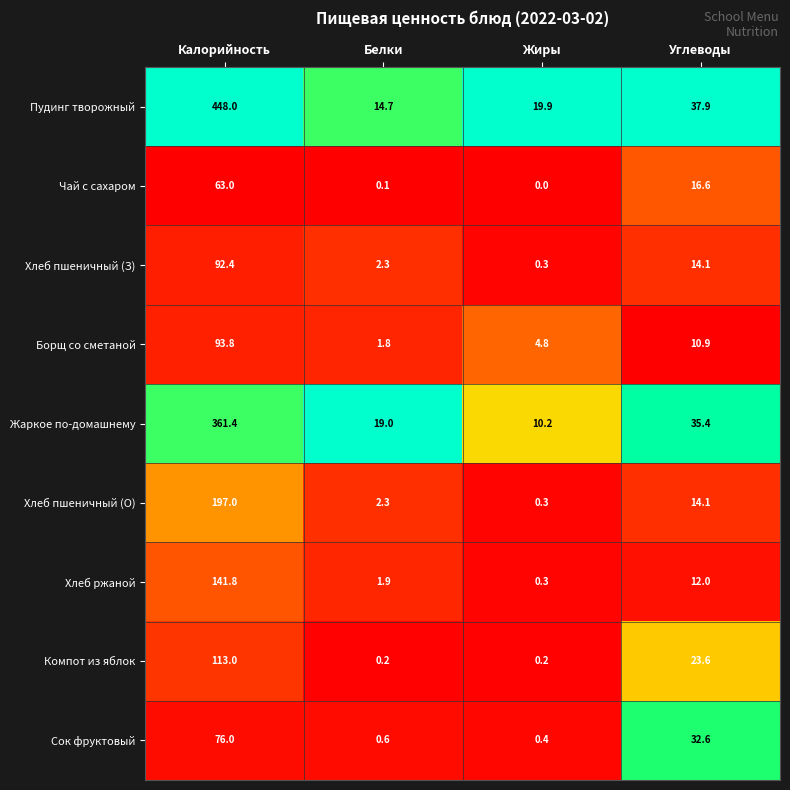

The value of Борщ со сметаной at Калорийность is 58.1. True or false?

False